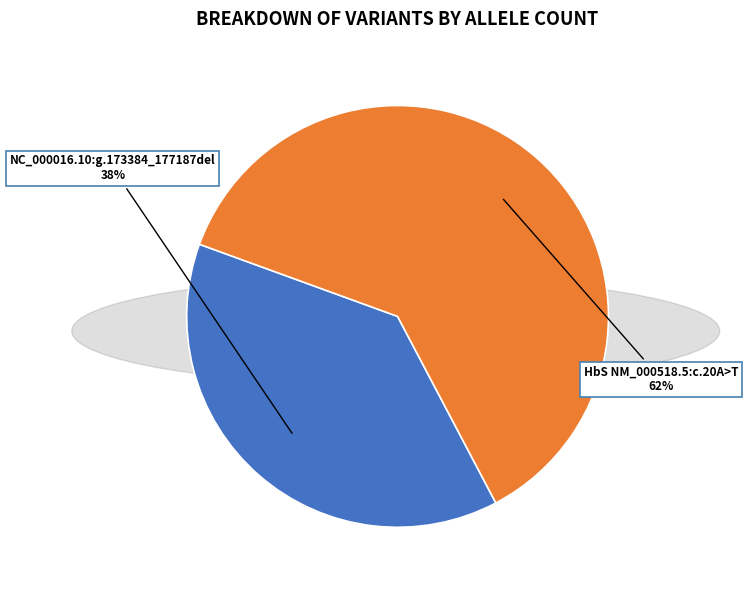

Is there any slice that represents more than half of the pie?

Yes